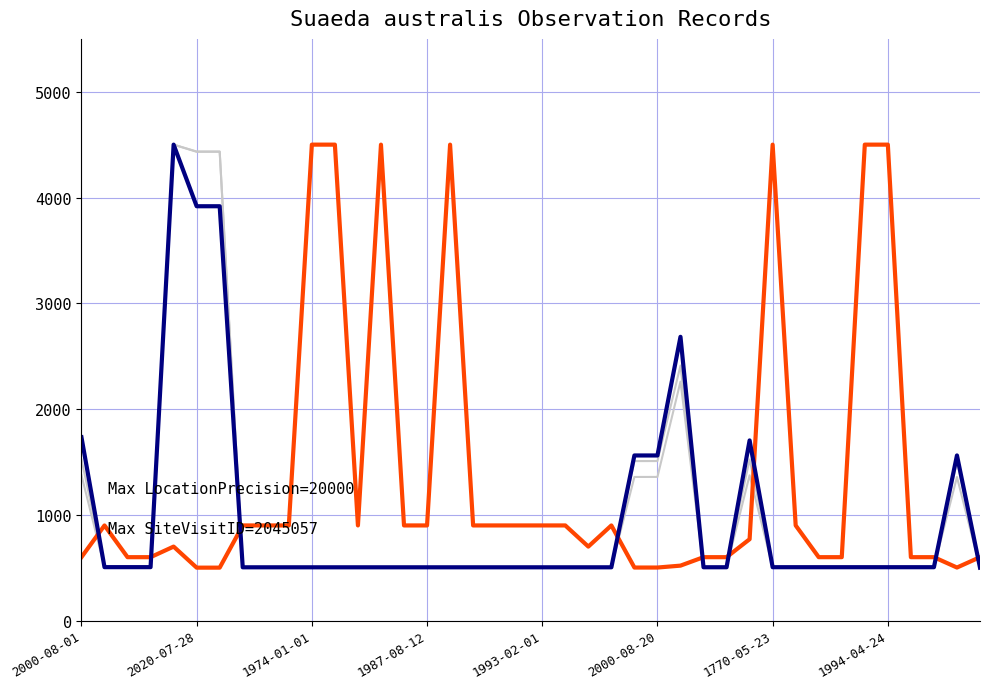

Is the value of LocationPrecision at 15 greater than the value of ProjectID at 12?

Yes